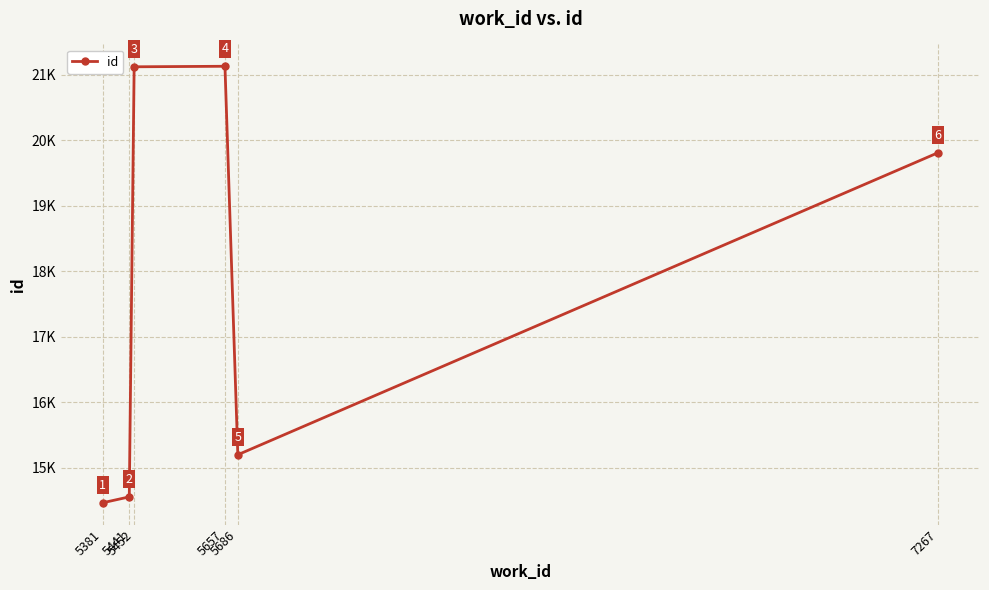

Rank the categories by value from lowest to highest.

5381, 5441, 5686, 7267, 5452, 5657